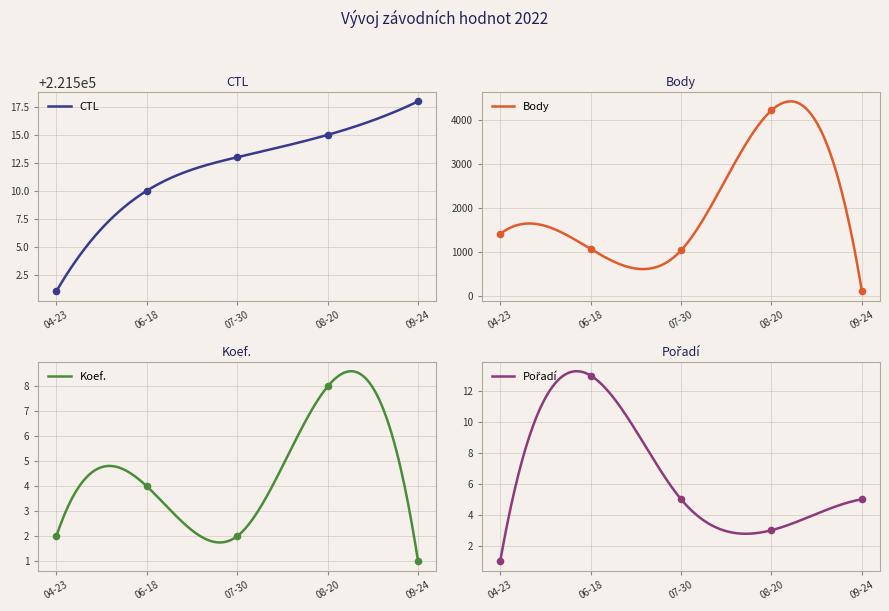

Which series reaches the minimum Y coordinate?

Koef.